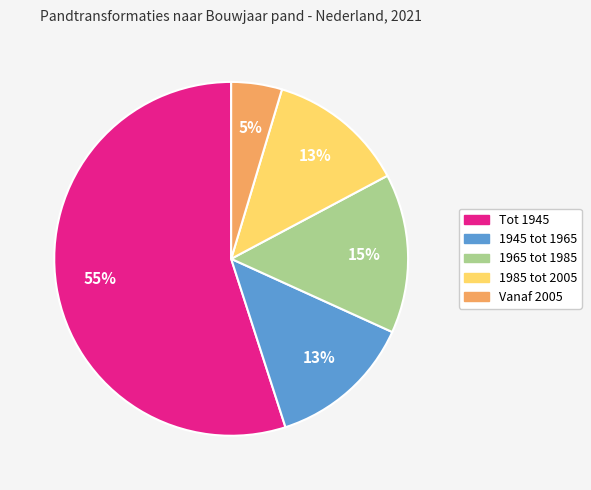

Is it true that 1965 tot 1985 is 22% of the pie?

False